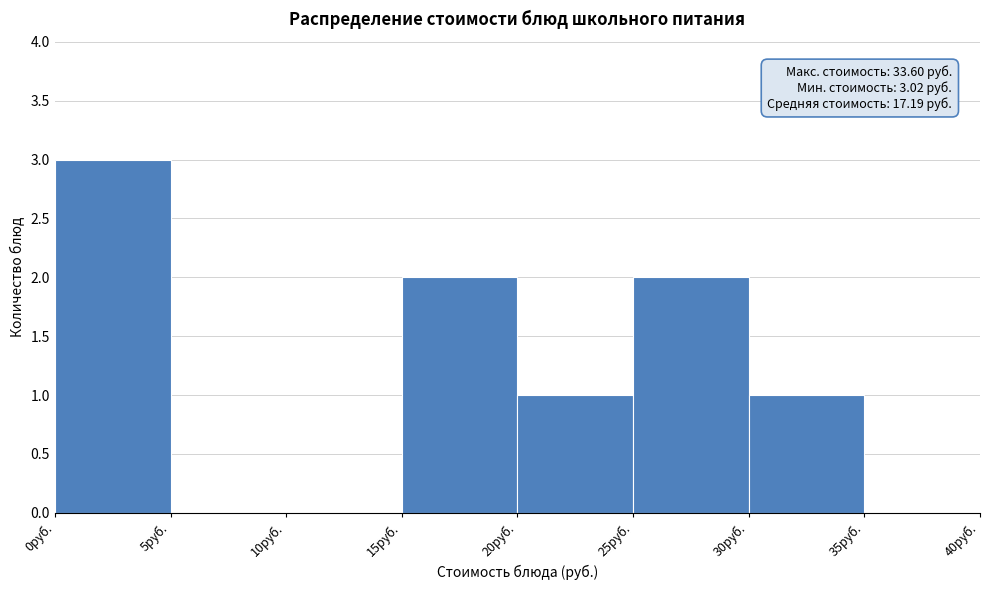

Which range on the x-axis has the tallest bar?

0 to 5